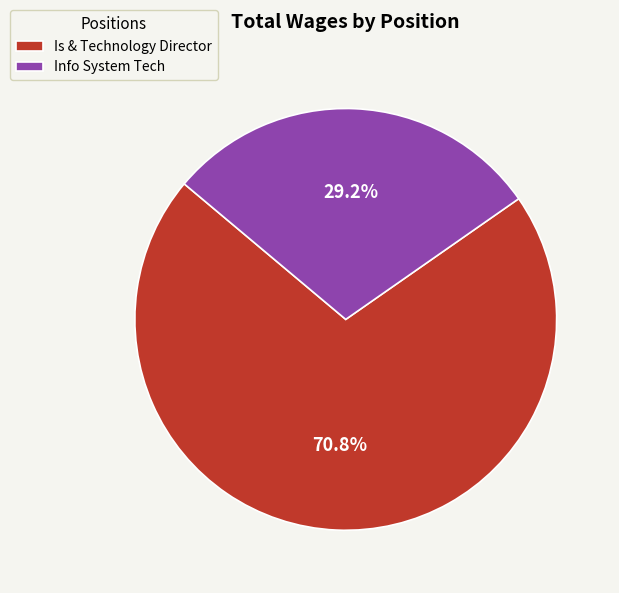

Which category has the smallest portion of the pie?

Info System Tech